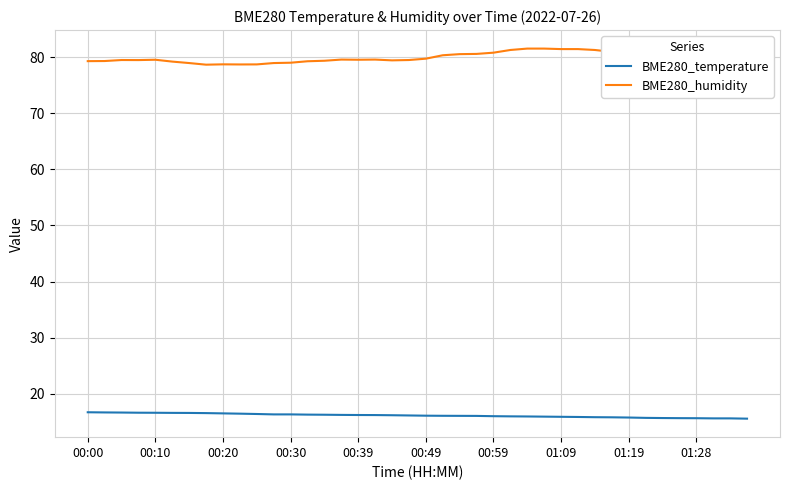

What is the minimum value shown in the chart?

15.6